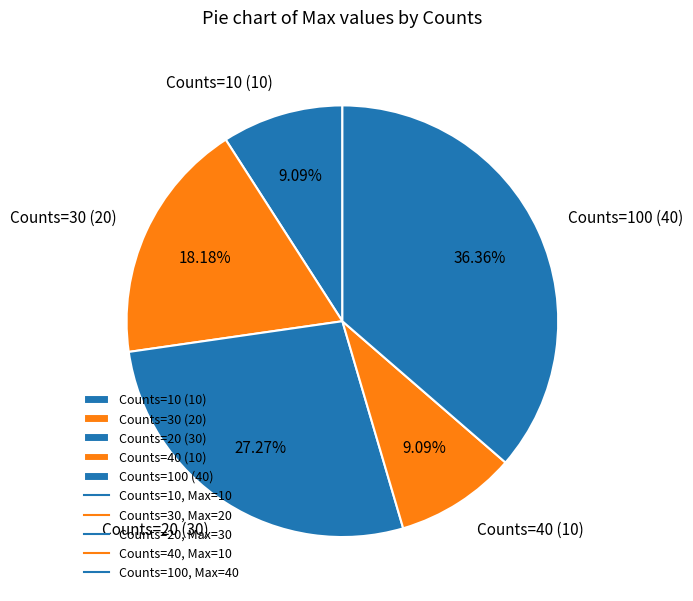

What is the ratio of the value at Counts=10 (10) to the value at Counts=40 (10)?

1.0